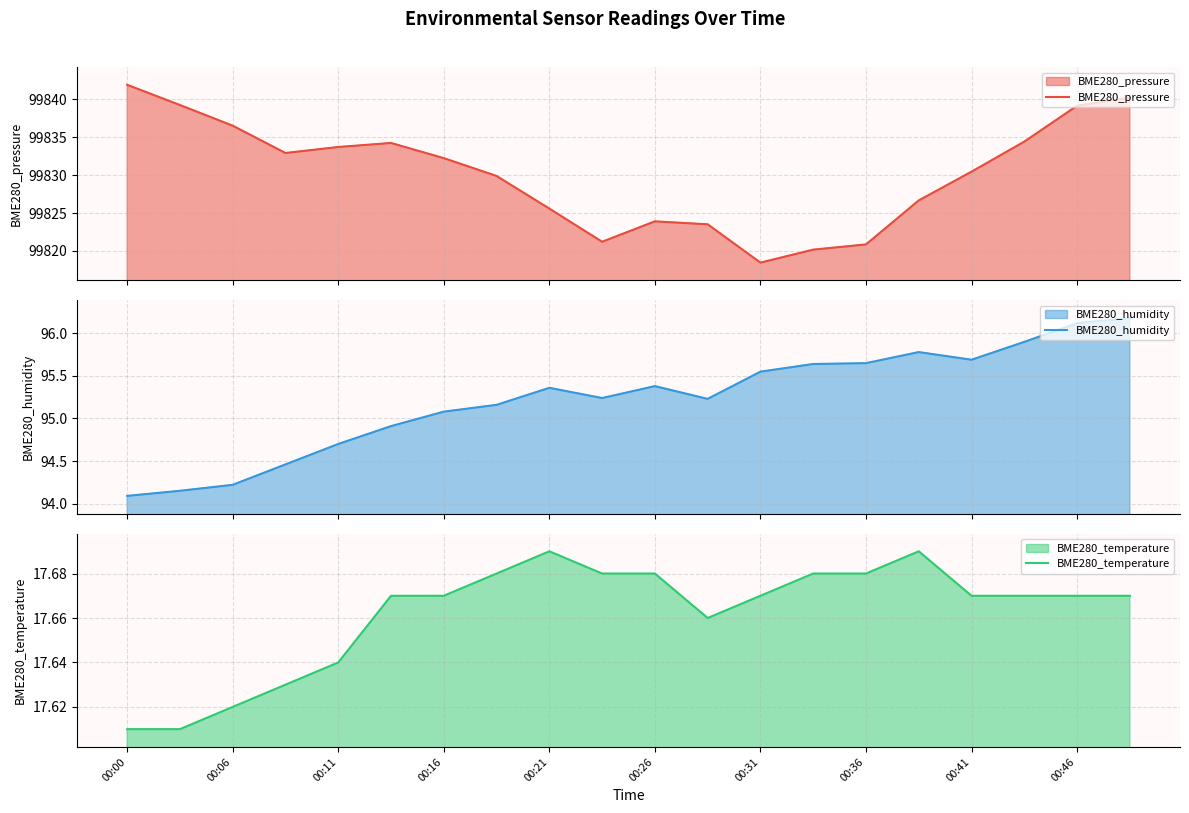

The BME280_temperature series shows 7.9 at 00:11. True or false?

False